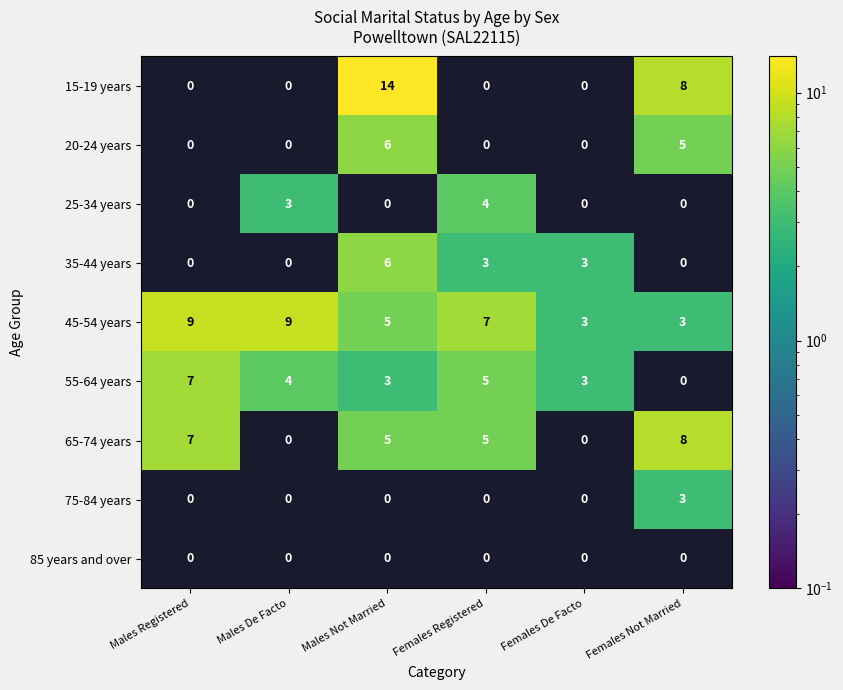

What is the difference between the maximum and minimum values in the 20-24 years series?

6